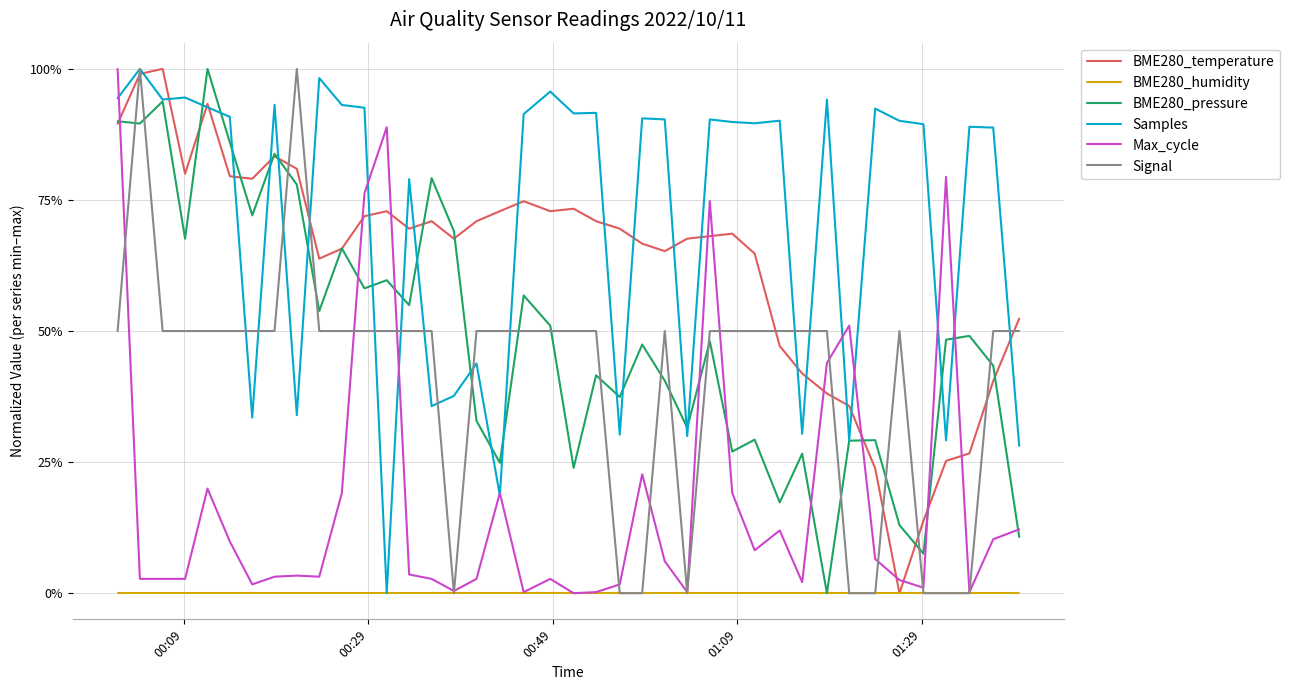

What are all the series names shown in the legend?

BME280_temperature, BME280_humidity, BME280_pressure, Samples, Max_cycle, Signal